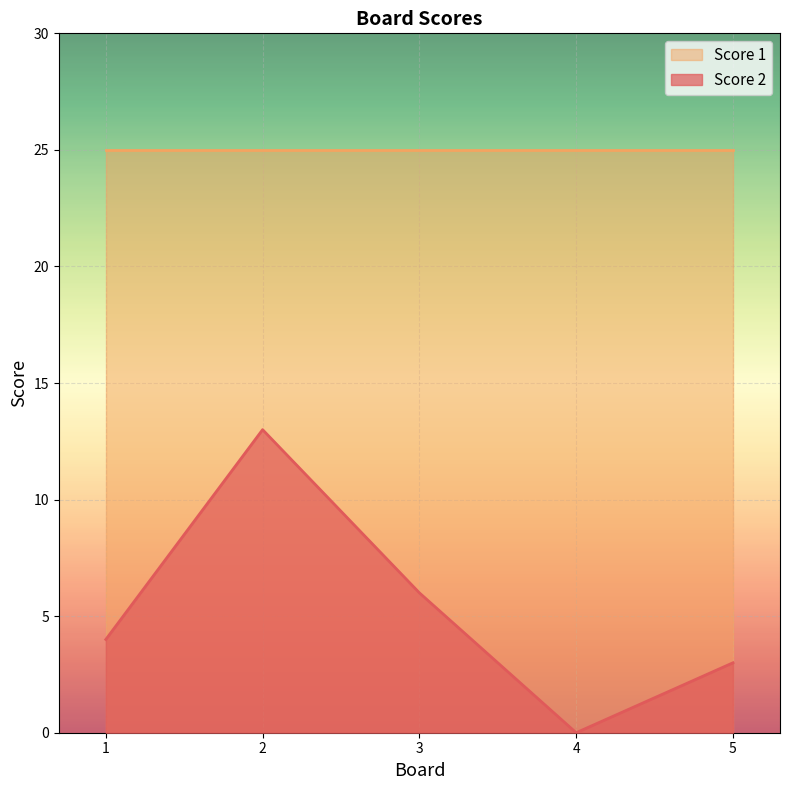

What is the greatest value displayed?

25